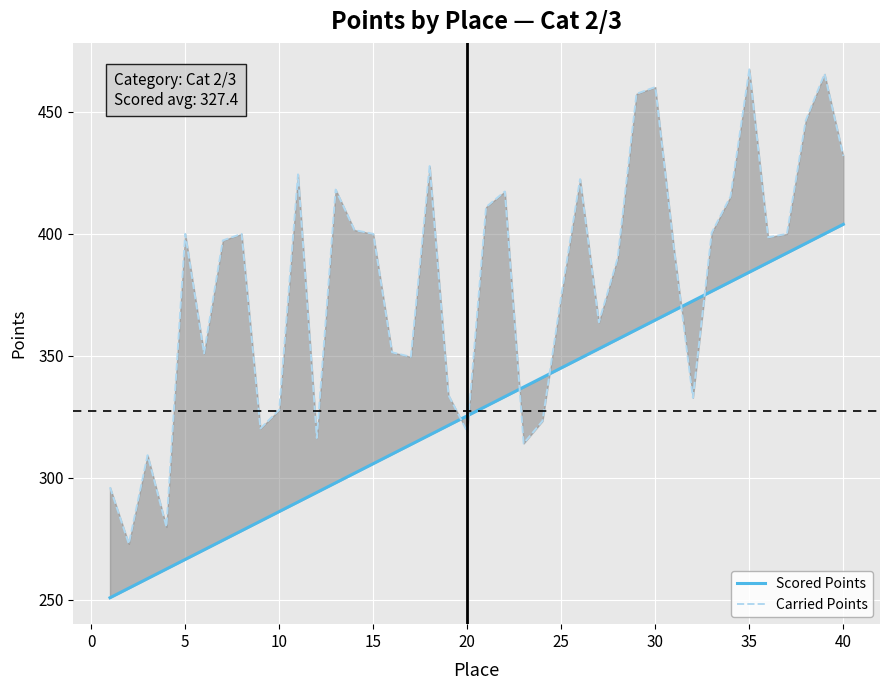

Count the number of data series in this chart.

2